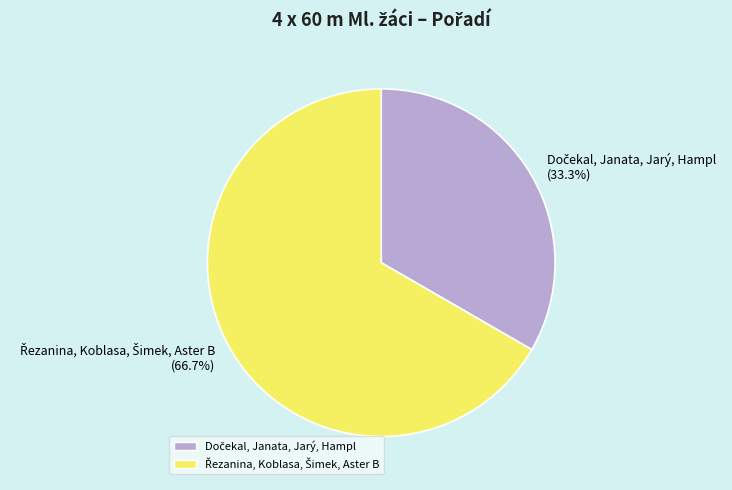

Is there a majority slice in this chart?

Yes